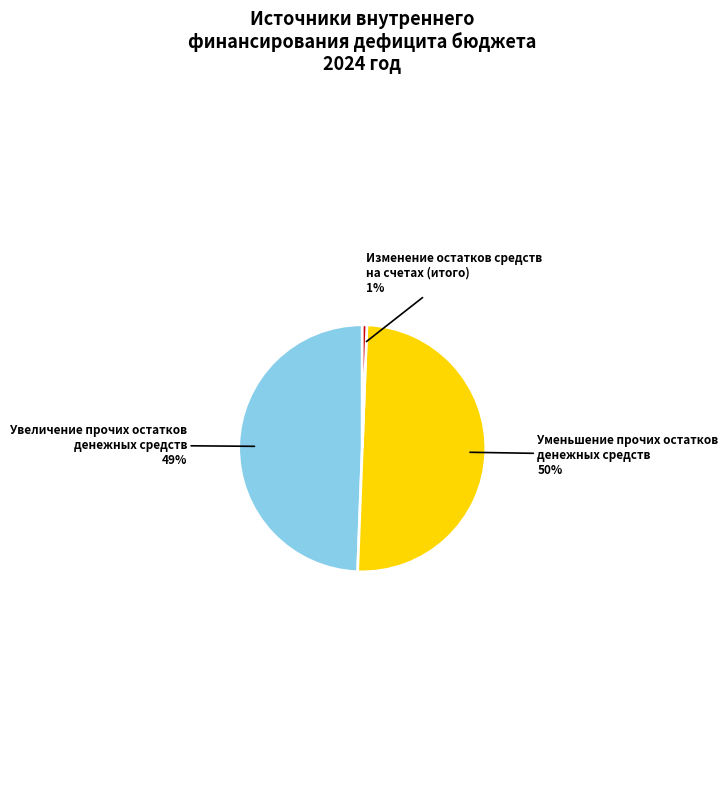

What percentage is the Уменьшение прочих остатков денежных средств slice, to the nearest percent?

50%